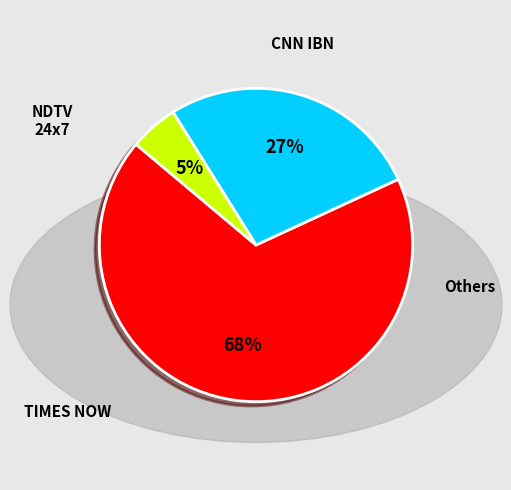

To the nearest percent, what is the average slice percentage?

33%